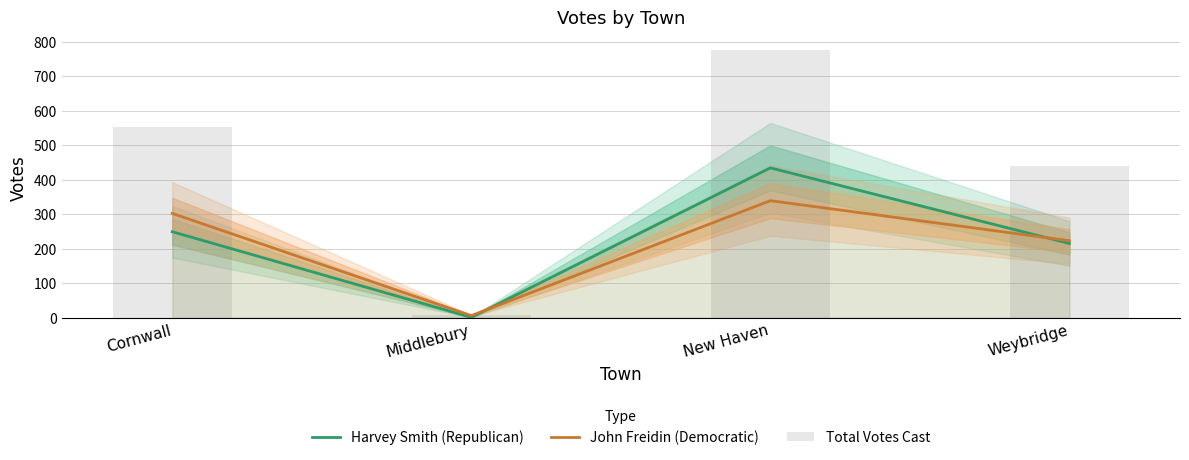

Is the value of Total Votes Cast at Weybridge greater than the value of John Freidin (Democratic) at New Haven?

Yes